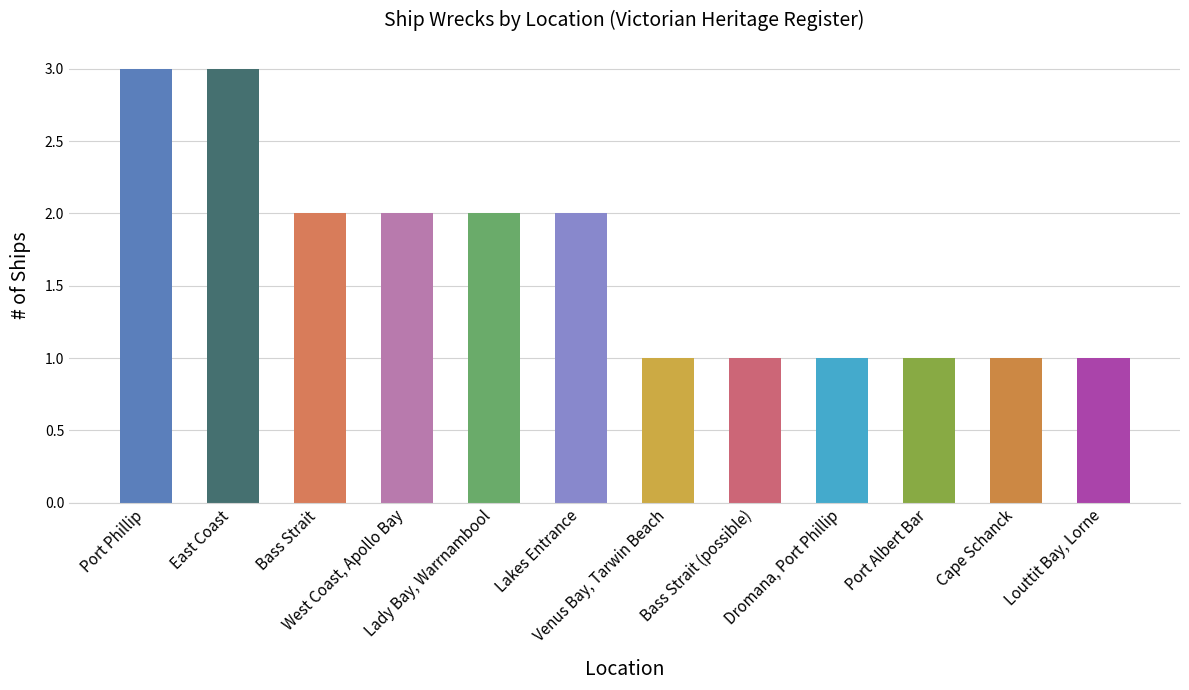

Reading left to right, transcribe all the data shown in this chart.

Port Phillip=3	East Coast=3	Bass Strait=2	West Coast, Apollo Bay=2	Lady Bay, Warrnambool=2	Lakes Entrance=2	Venus Bay, Tarwin Beach=1	Bass Strait (possible)=1	Dromana, Port Phillip=1	Port Albert Bar=1	Cape Schanck=1	Louttit Bay, Lorne=1